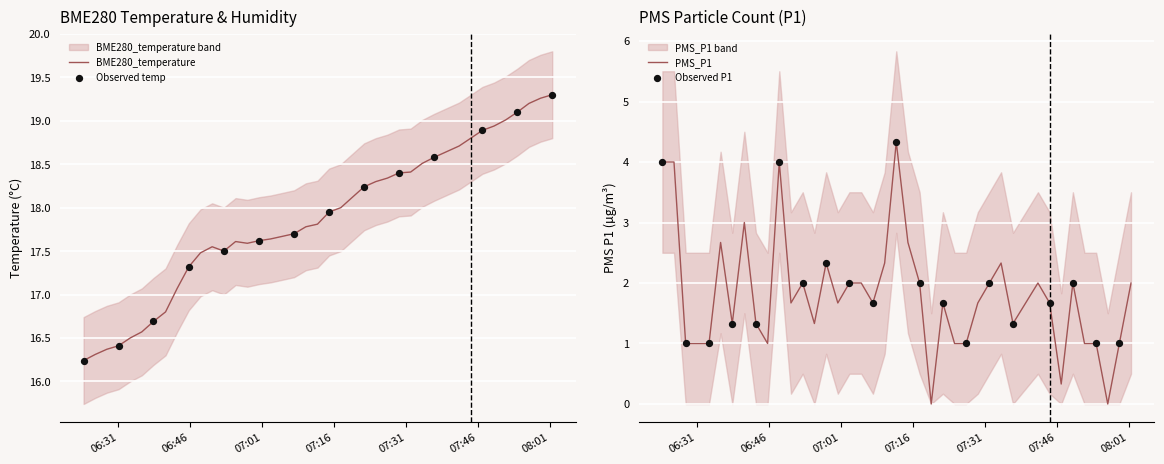

Which series has the largest total across all categories?

BME280_temperature